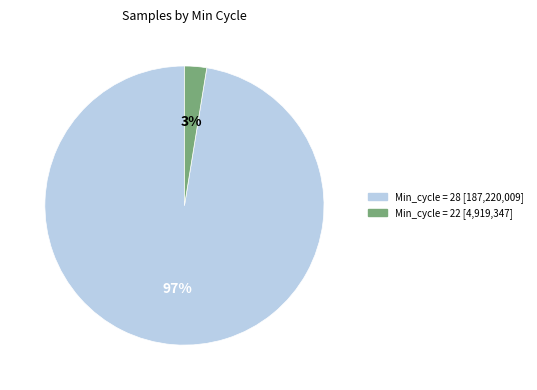

How many slices are in this pie chart?

2